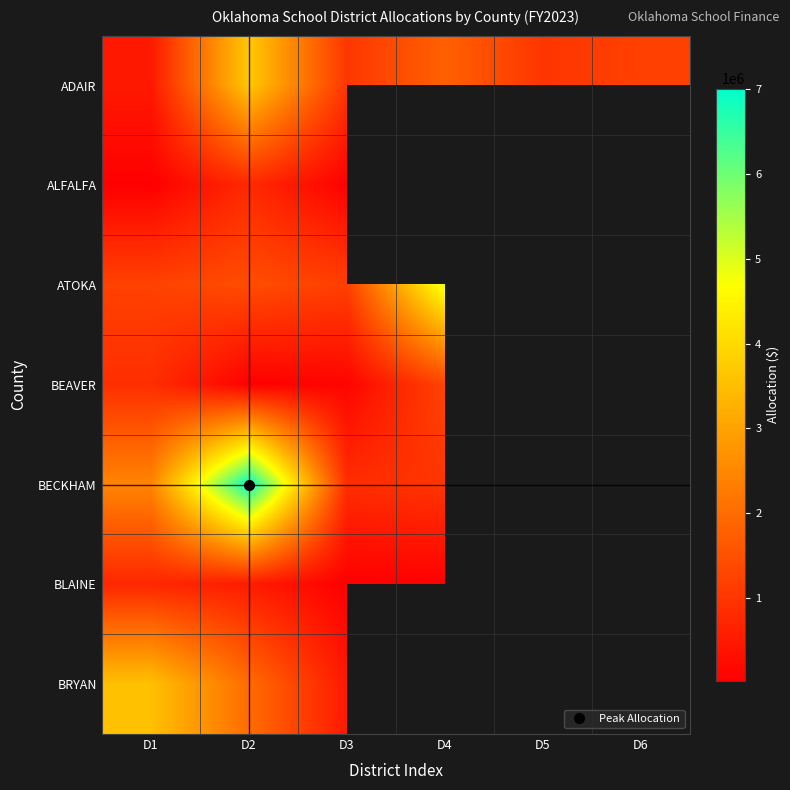

The value of ALFALFA at D3 is 40674.6. True or false?

True